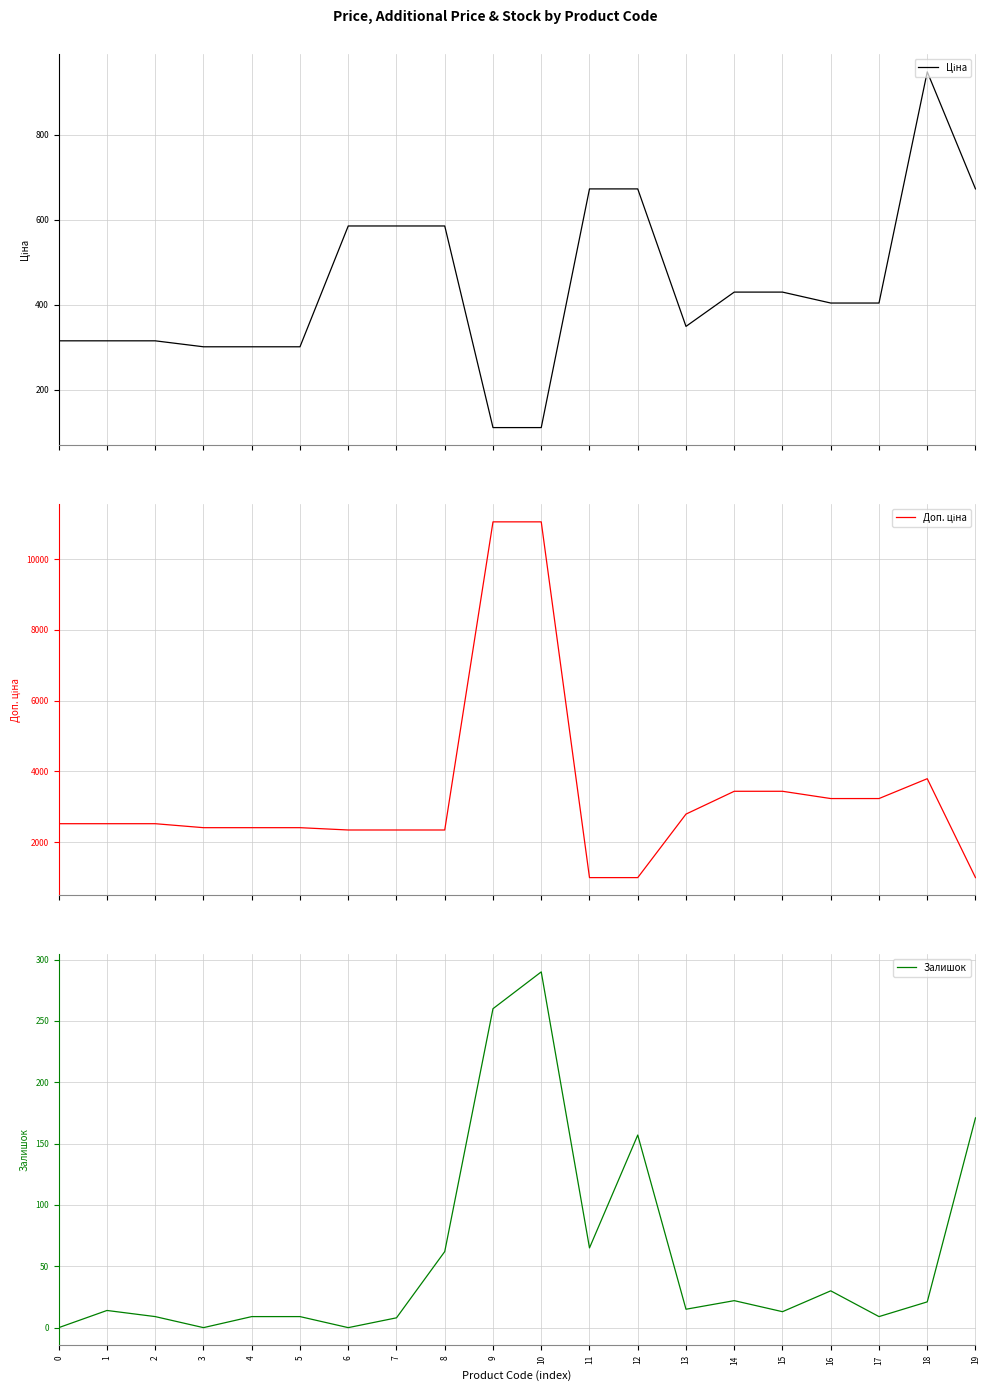

Reading left to right, what are all the values shown in this chart?

Ціна: 0=314.7	1=314.7	2=314.7	3=300.6	4=300.6	5=300.6	6=584.9	7=584.9	8=584.9	9=110.5	10=110.5	11=672.1	12=672.1	13=348.6	14=429.3	15=429.3	16=403.6	17=403.6	18=947.6	19=672.1
Доп. ціна: 0=2517.5	1=2517.5	2=2517.5	3=2405.2	4=2405.2	5=2405.2	6=2339.7	7=2339.7	8=2339.7	9=11055.0	10=11055.0	11=992.7	12=992.7	13=2789.2	14=3434.6	15=3434.6	16=3228.8	17=3228.8	18=3790.3	19=992.7
Залишок: 0=0.0	1=14.0	2=9.0	3=0.0	4=9.0	5=9.0	6=0.0	7=8.0	8=62.0	9=260.0	10=290.0	11=65.0	12=157.0	13=15.0	14=22.0	15=13.0	16=30.0	17=9.0	18=21.0	19=171.0